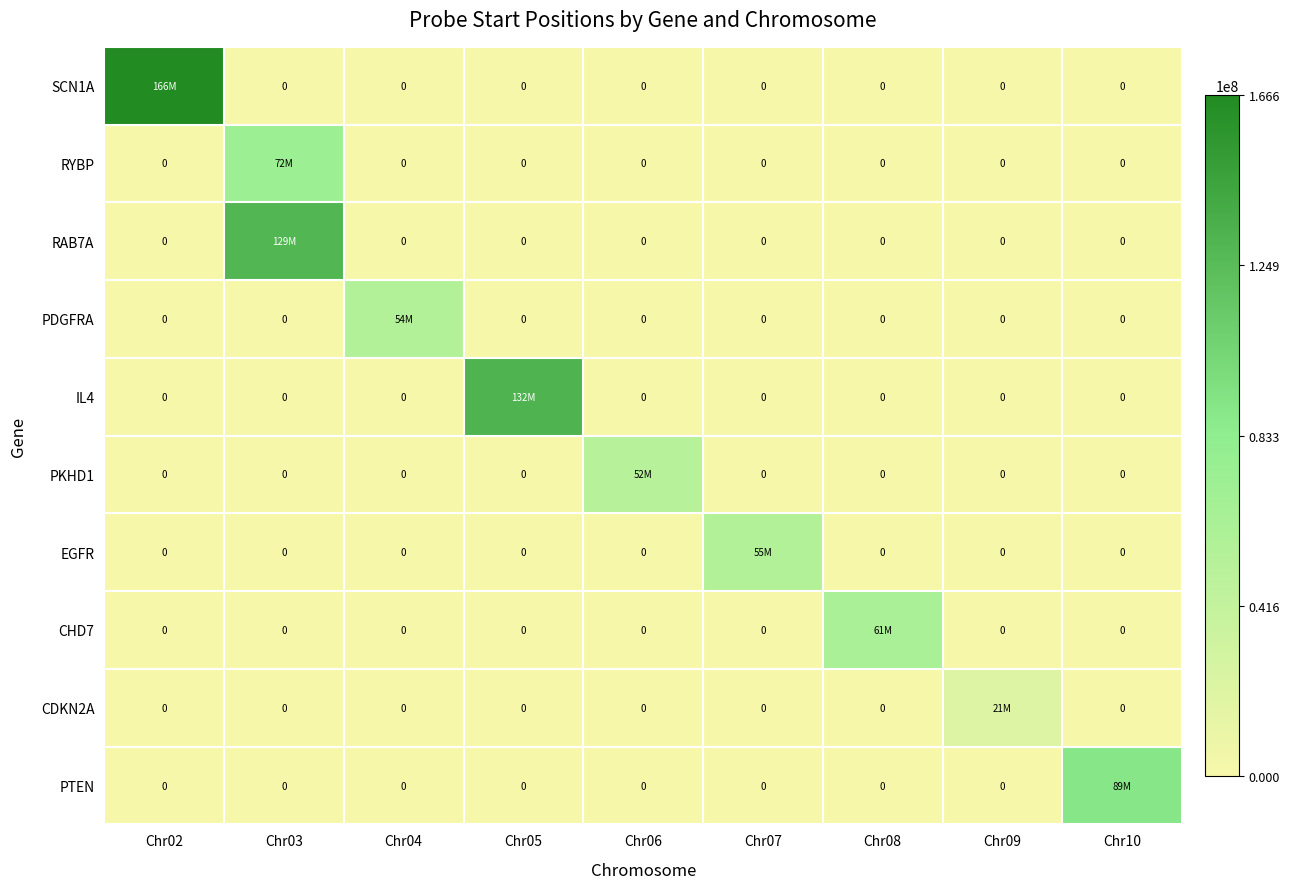

Which series has the largest total across all categories?

SCN1A